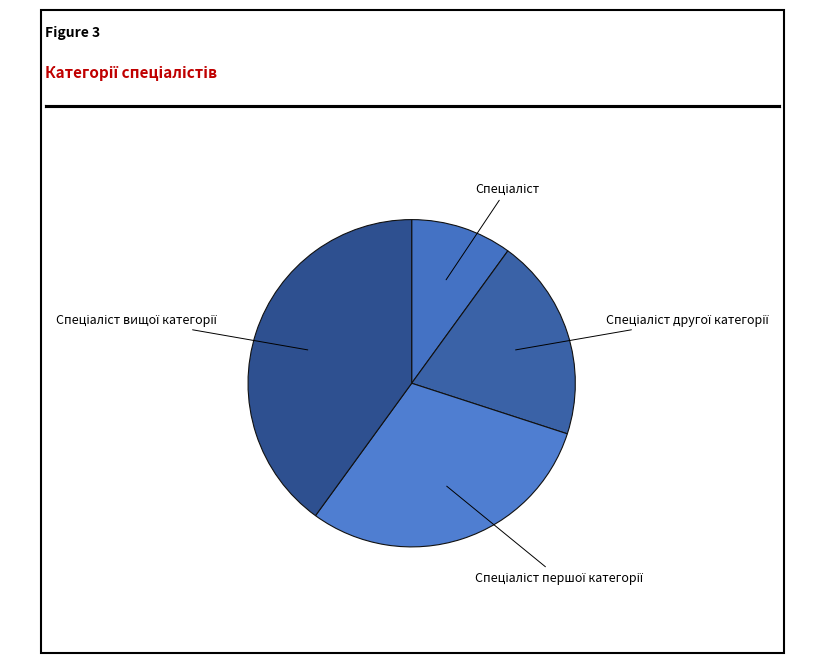

Is there a majority slice in this chart?

No